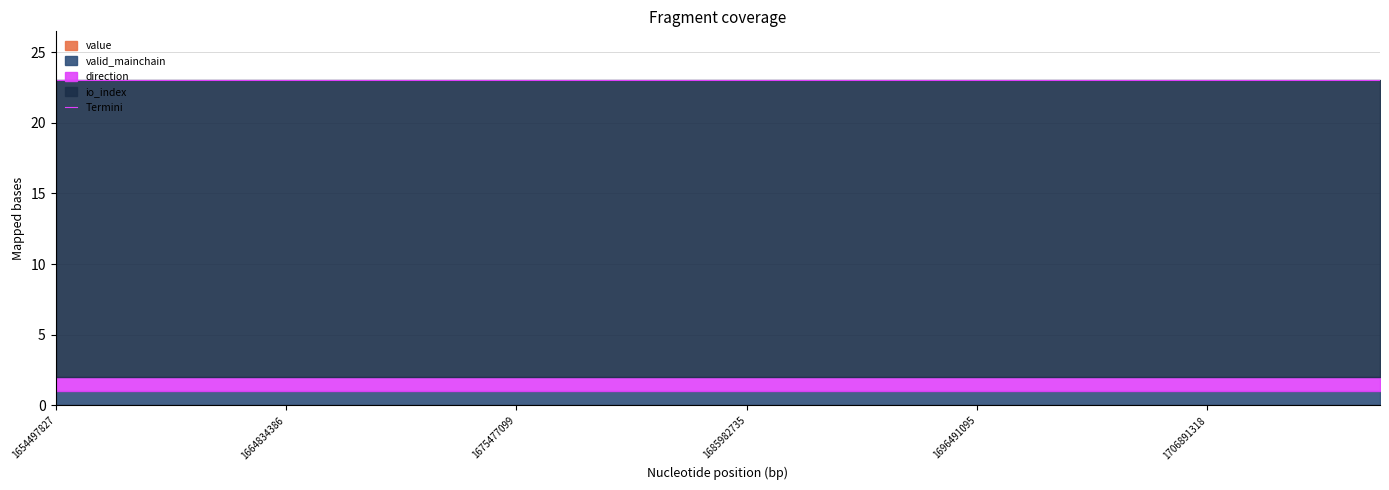

What is the greatest value displayed?

21.0